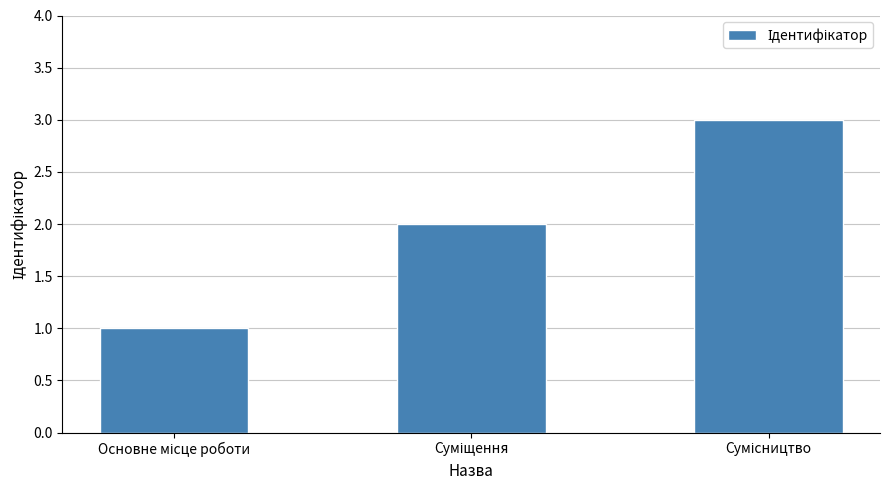

Reading left to right, list all the values displayed in this chart.

1	2	3